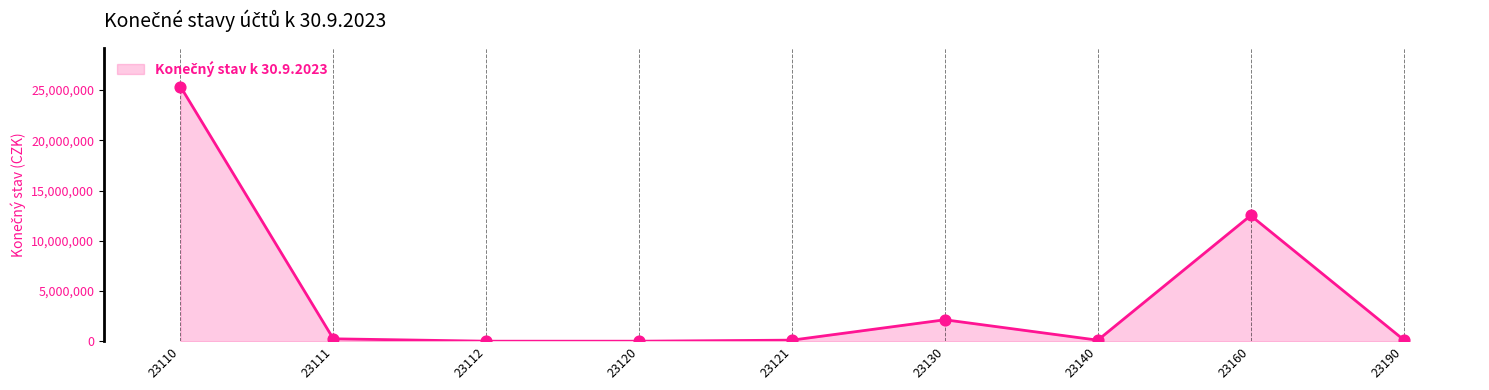

Between 23110 and 23160, which is larger?

23110